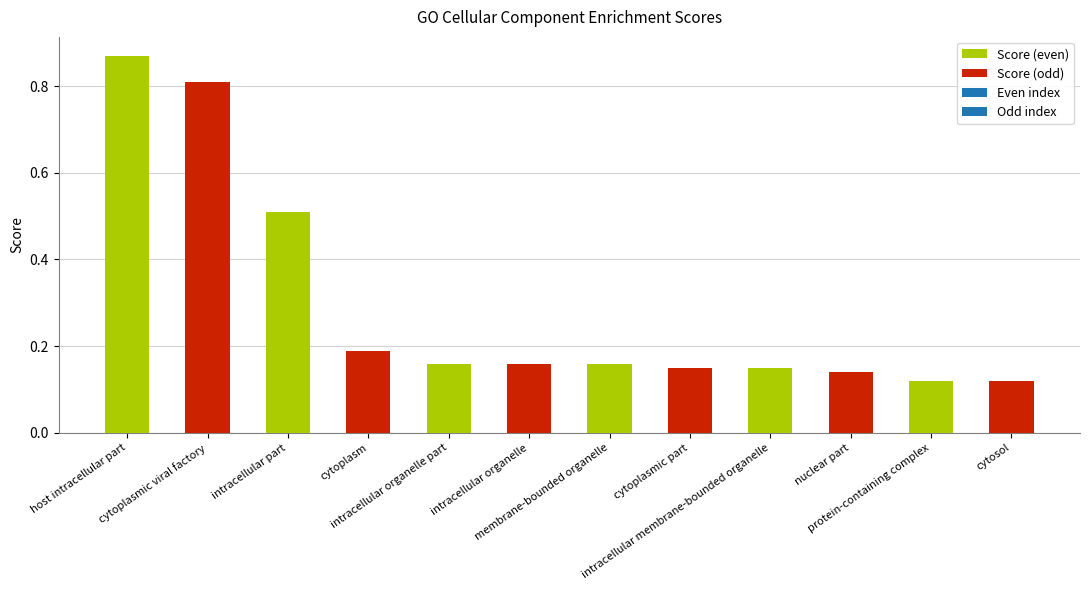

Which label corresponds to the largest value in the chart?

host intracellular part